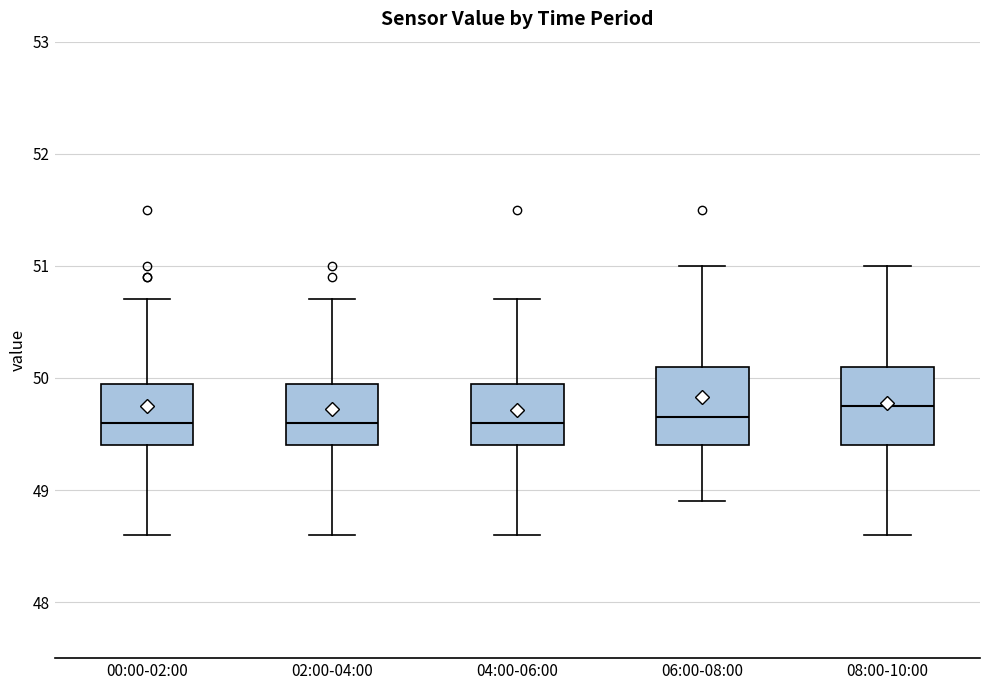

Where does the lower whisker of the box for 06:00-08:00 end on the y-axis? The values are not printed on the chart, so give them approximately, as read against the axis.

48.9